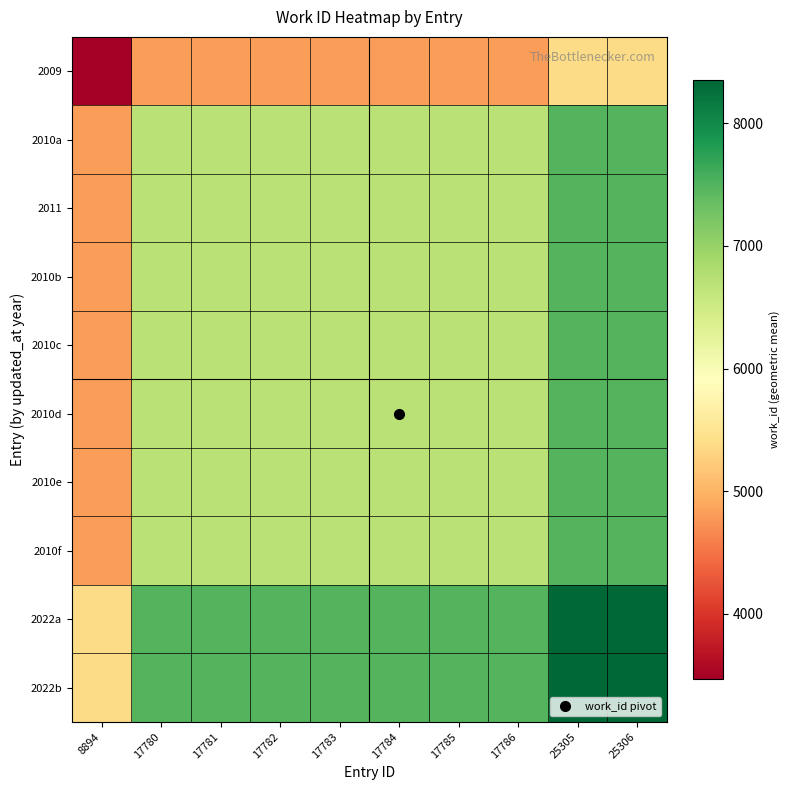

List the series in order of their peak value, highest first.

2022a, 2022b, 2010a, 2011, 2010b, 2010c, 2010d, 2010e, 2010f, 2009